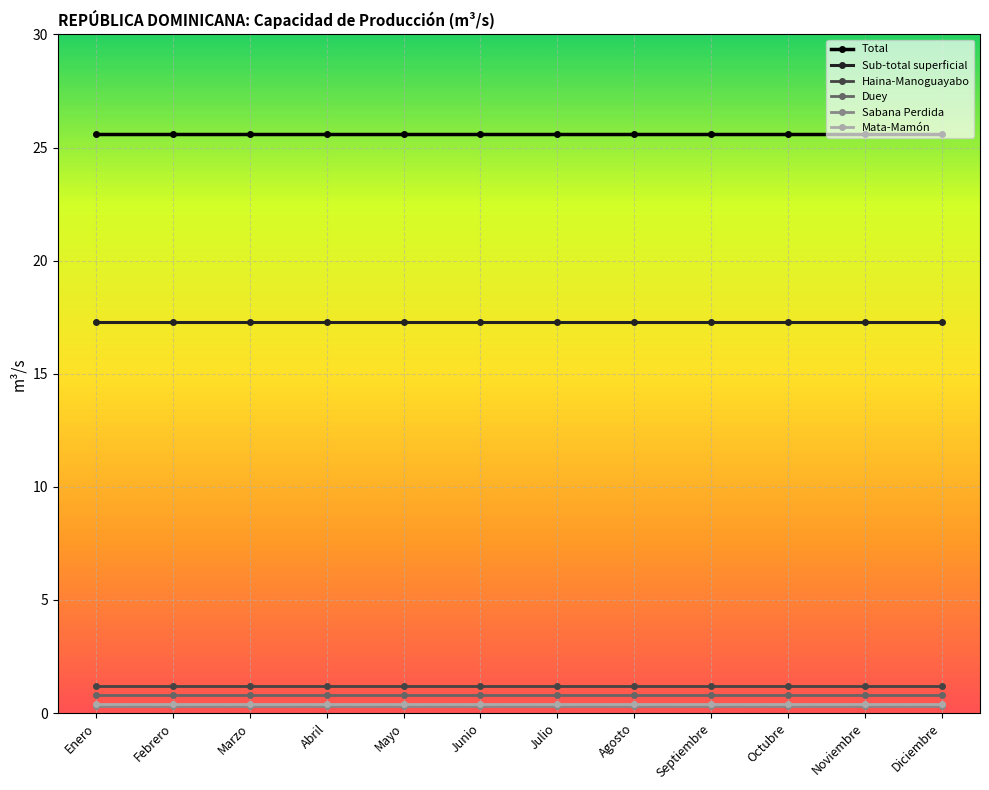

How many categories are shown in the chart?

12